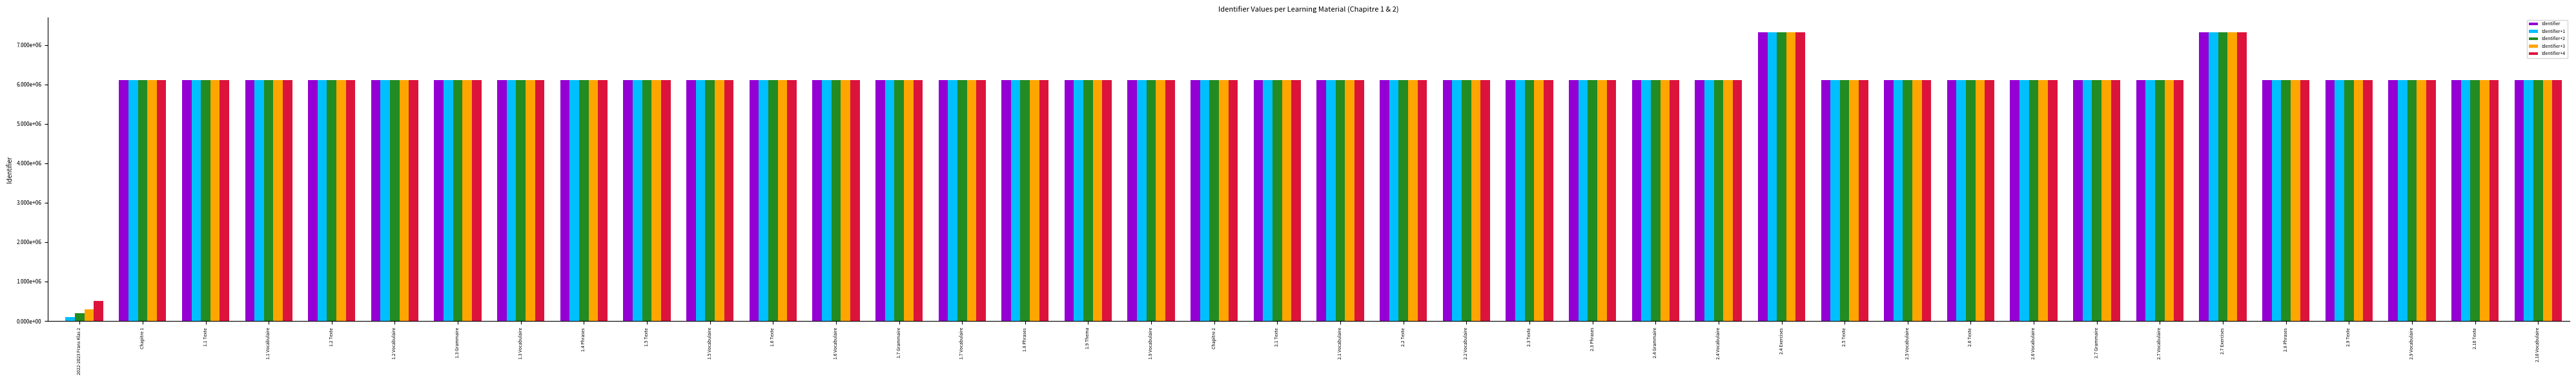

Rank the categories by Identifier+4 value from lowest to highest.

2022-2023 Frans Klas 2, Chapitre 1, 1.1 Texte, 1.1 Vocabulaire, 1.2 Texte, 1.2 Vocabulaire, 1.3 Grammaire, 1.3 Vocabulaire, 1.4 Phrases, 1.5 Texte, 1.5 Vocabulaire, 1.6 Texte, 1.6 Vocabulaire, 1.7 Grammaire, 1.7 Vocabulaire, 1.8 Phrases, 1.9 Thema, 1.9 Vocabulaire, 2.2 Texte, Chapitre 2, 2.1 Vocabulaire, 2.2 Vocabulaire, 2.3 Texte, 2.3 Phrases, 2.4 Grammaire, 2.4 Vocabulaire, 2.5 Texte, 2.5 Vocabulaire, 2.6 Texte, 2.6 Vocabulaire, 2.7 Grammaire, 2.7 Vocabulaire, 2.8 Phrases, 2.9 Texte, 2.9 Vocabulaire, 2.10 Texte, 2.10 Vocabulaire, 2.1 Texte, 2.7 Exercises, 2.4 Exercises